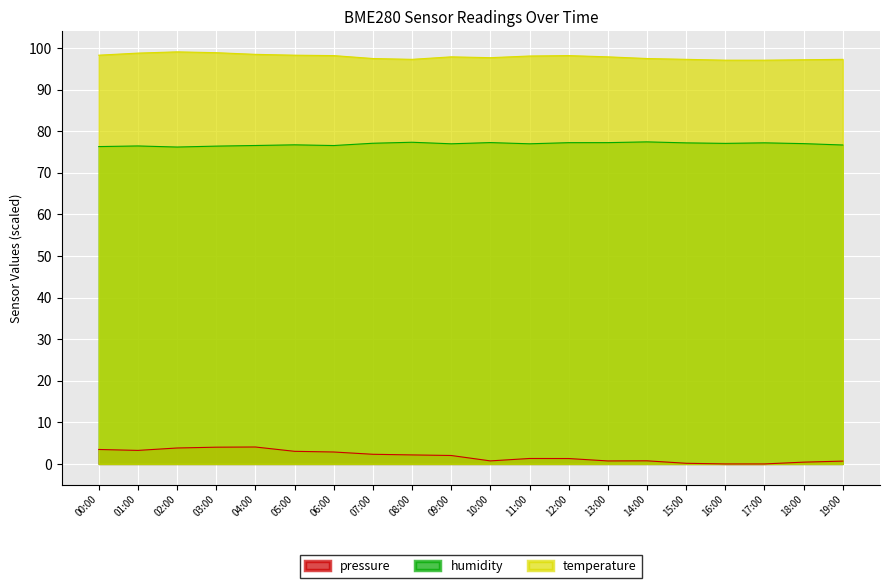

List the labels in order of pressure value, largest first.

04:00, 03:00, 02:00, 00:00, 01:00, 05:00, 06:00, 07:00, 08:00, 09:00, 11:00, 12:00, 14:00, 10:00, 13:00, 19:00, 18:00, 15:00, 16:00, 17:00